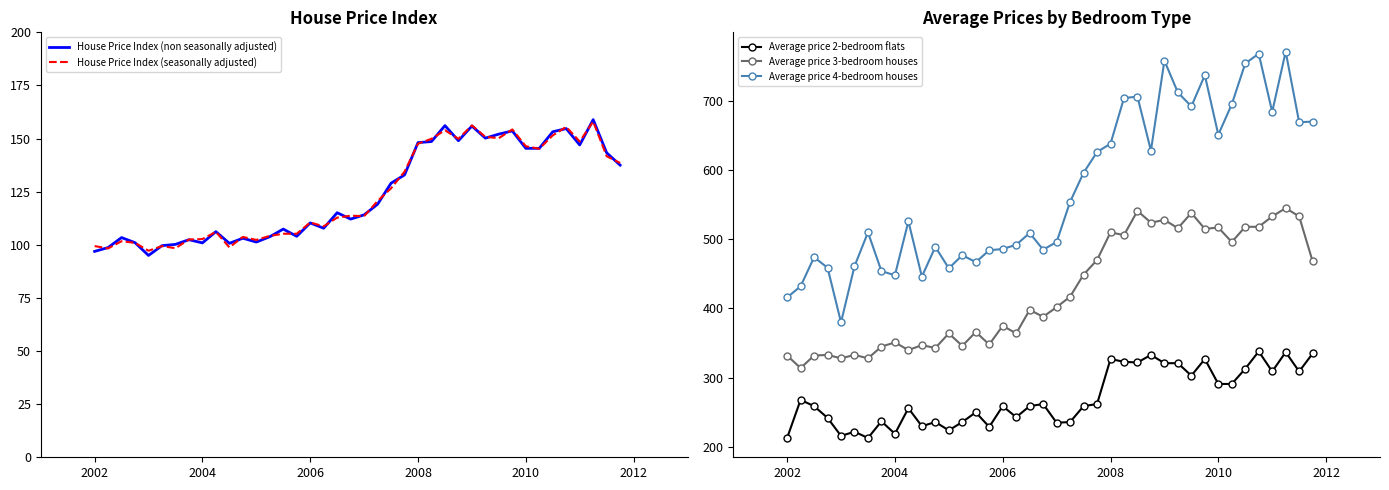

What is the highest value of the House Price Index (non seasonally adjusted) series?

158.9